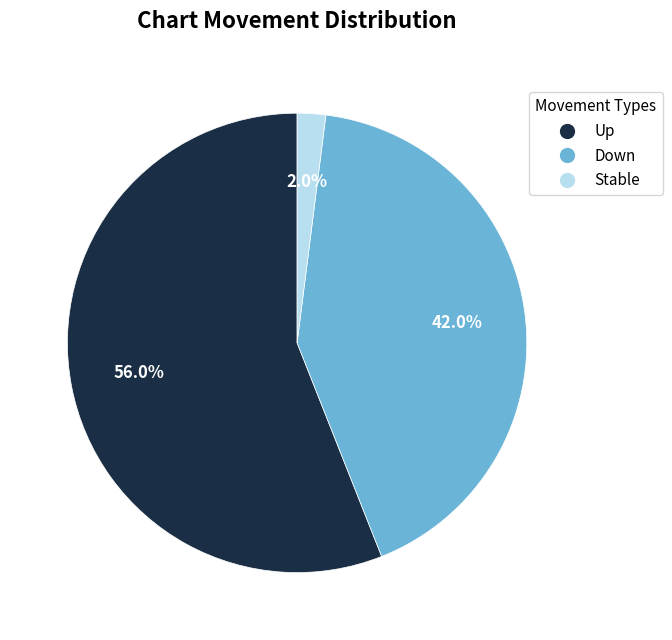

How many segments does this pie chart have?

3